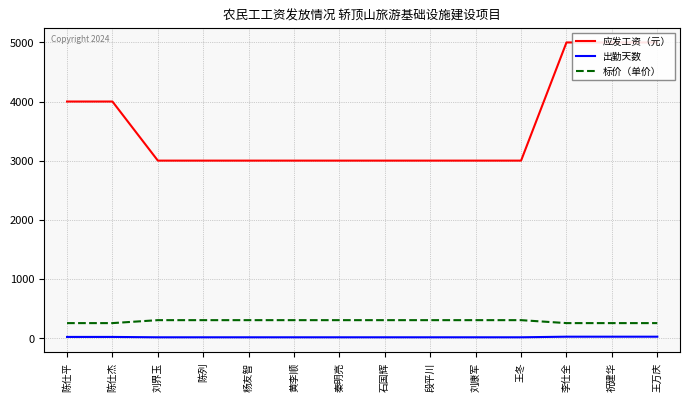

What is the label of the 8th point from the left?

石国辉